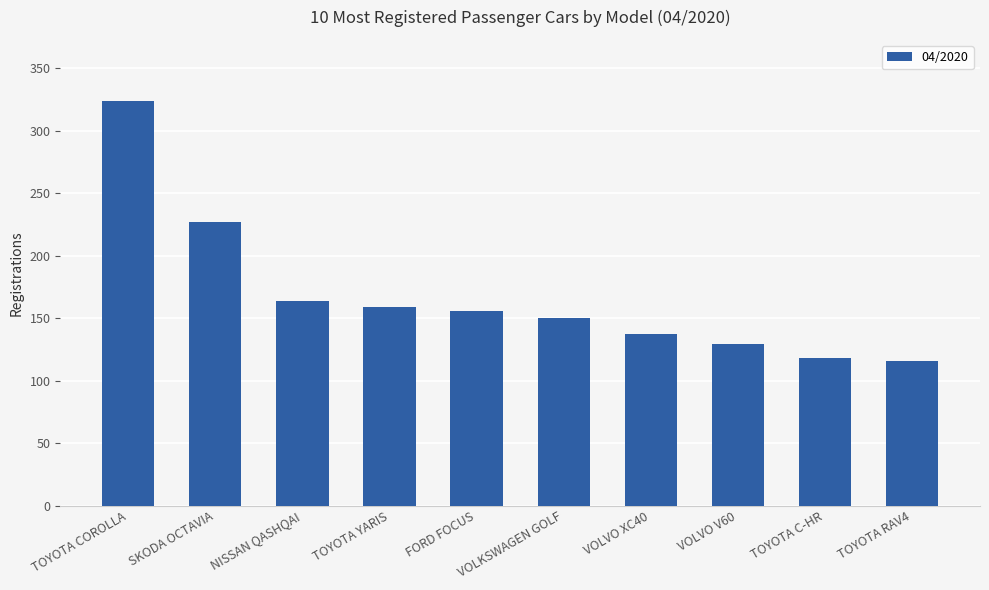

Reading right to left, extract all data points from this chart.

TOYOTA RAV4=116	TOYOTA C-HR=118	VOLVO V60=129	VOLVO XC40=137	VOLKSWAGEN GOLF=150	FORD FOCUS=156	TOYOTA YARIS=159	NISSAN QASHQAI=164	SKODA OCTAVIA=227	TOYOTA COROLLA=324